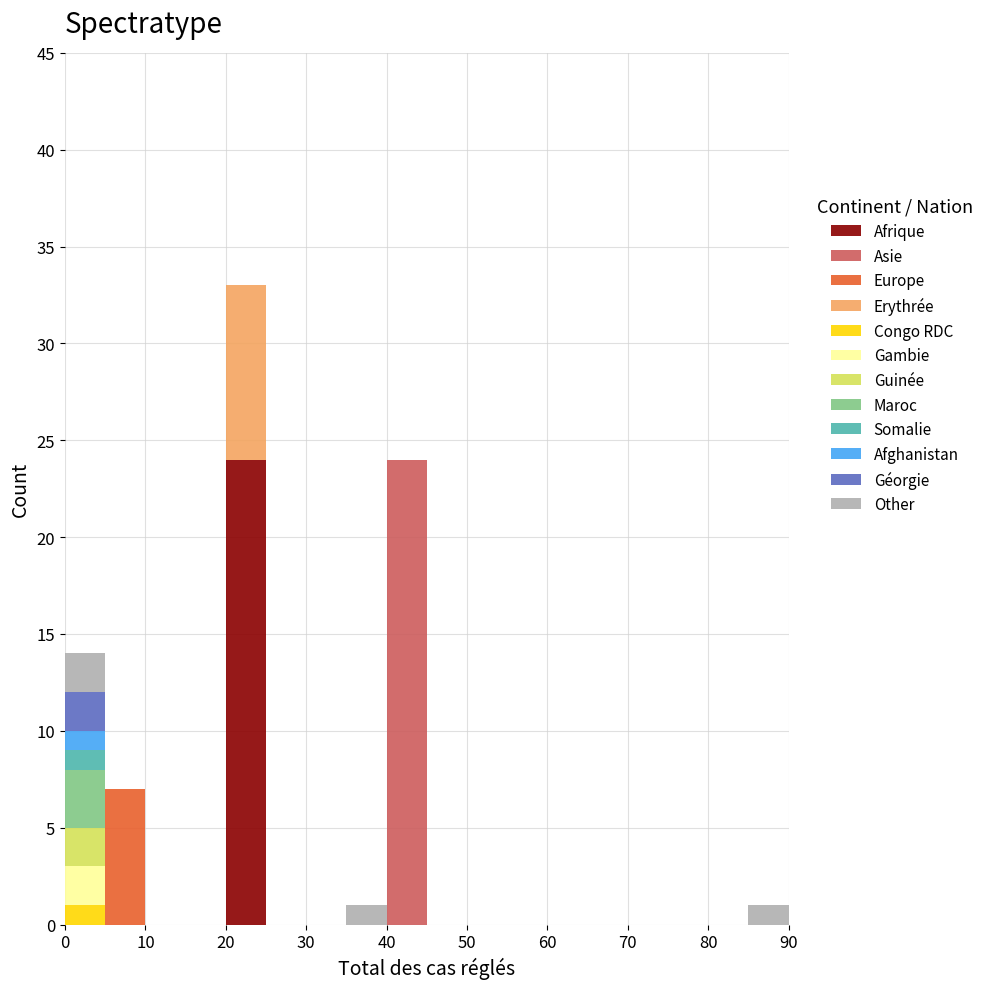

Reading left to right, transcribe this chart: for each stacked bar, give the range it covers on the x-axis and its total height. The values are not printed on the chart, so give them approximately, as read against the axis.

0 to 5: 14
5 to 10: 7
10 to 15: 0
15 to 20: 0
20 to 25: 33
25 to 30: 0
30 to 35: 0
35 to 40: 1
40 to 45: 24
45 to 50: 0
50 to 55: 0
55 to 60: 0
60 to 65: 0
65 to 70: 0
70 to 75: 0
75 to 80: 0
80 to 85: 0
85 to 90: 1